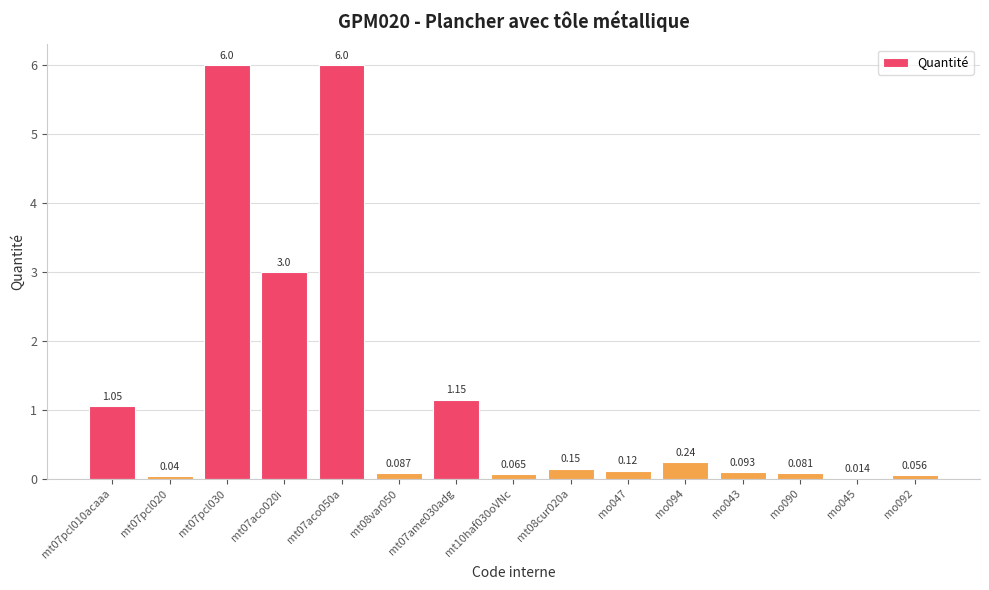

Count the number of data series in this chart.

1